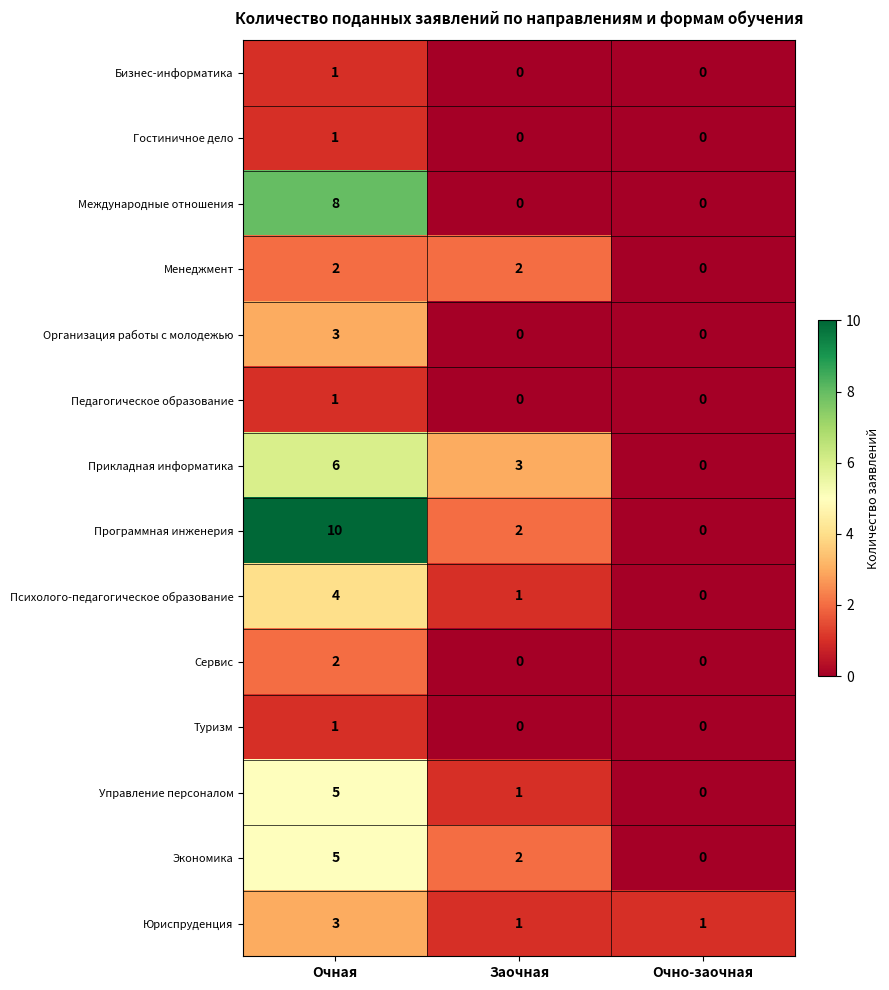

Count the Юриспруденция values in the range 1 to 3.

3